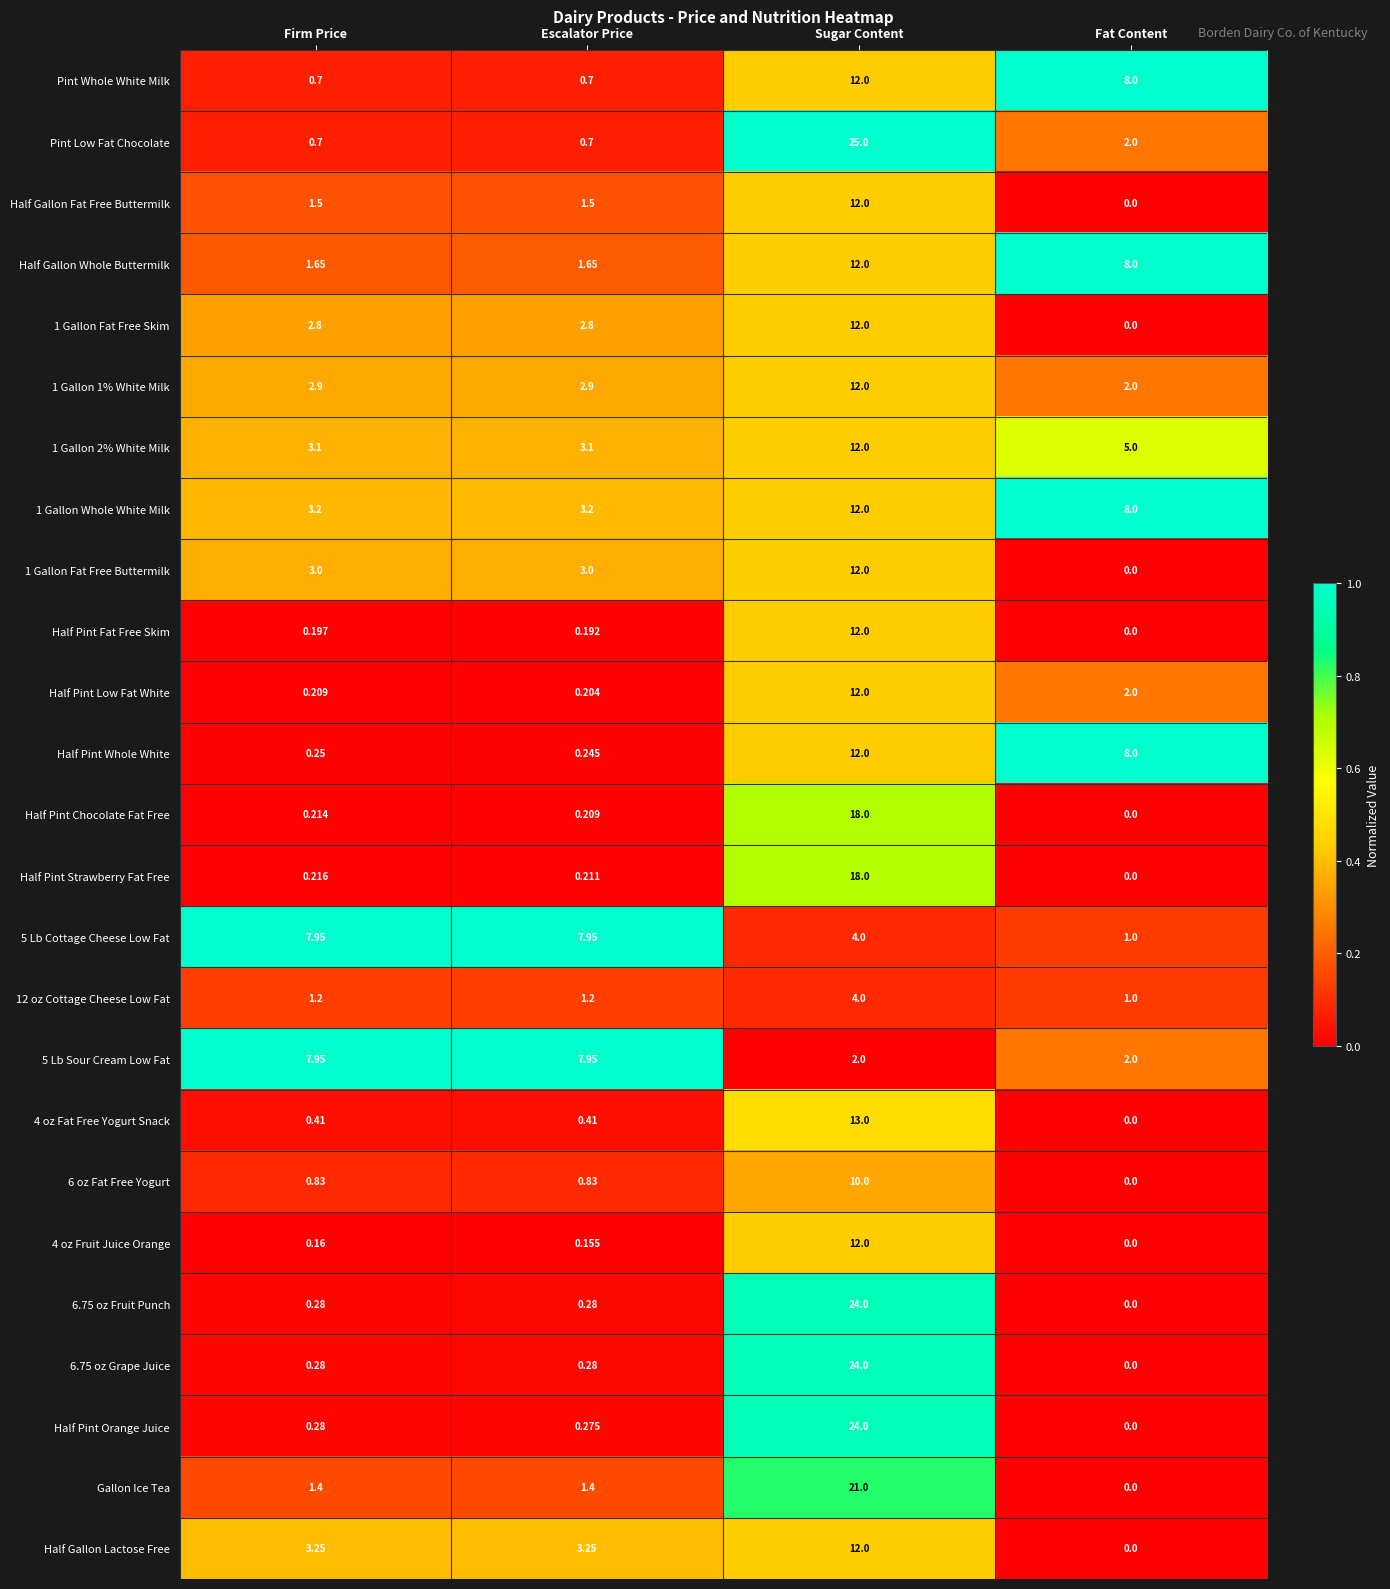

How many distinct data groups are displayed?

25